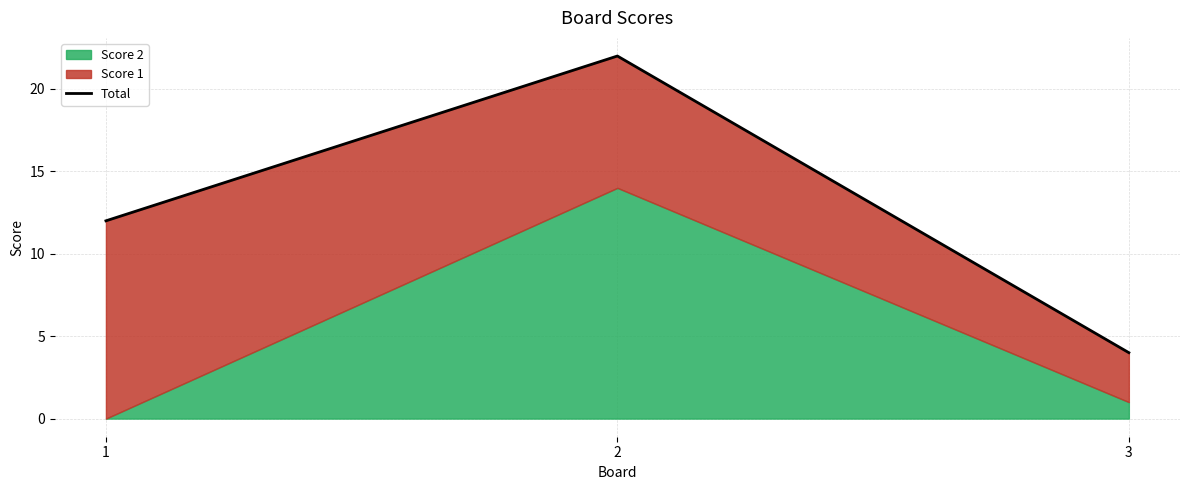

What is the ratio of the value at 2 to the value at 3?

5.5